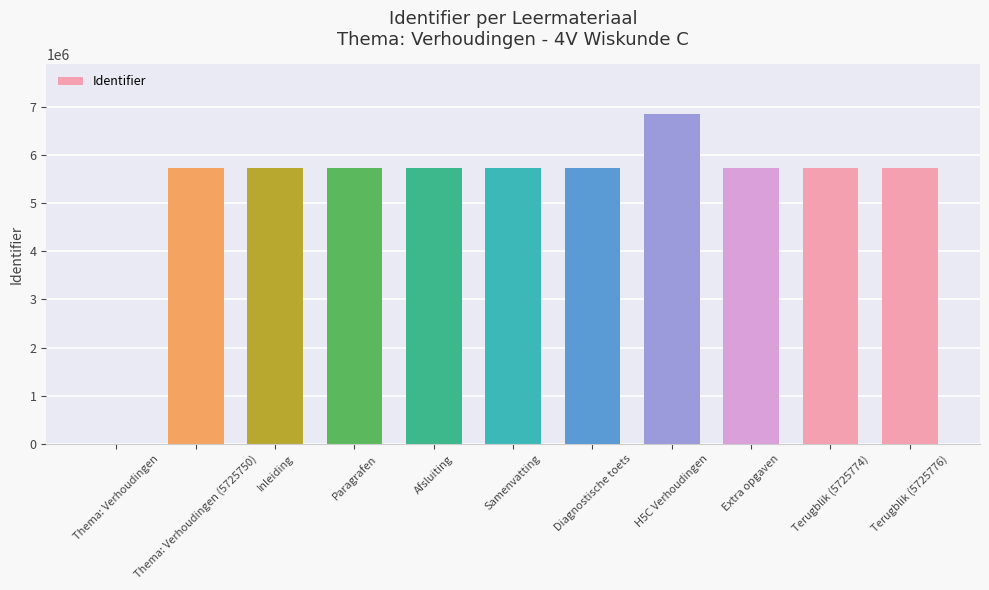

The value at Thema: Verhoudingen is -3129973. True or false?

False